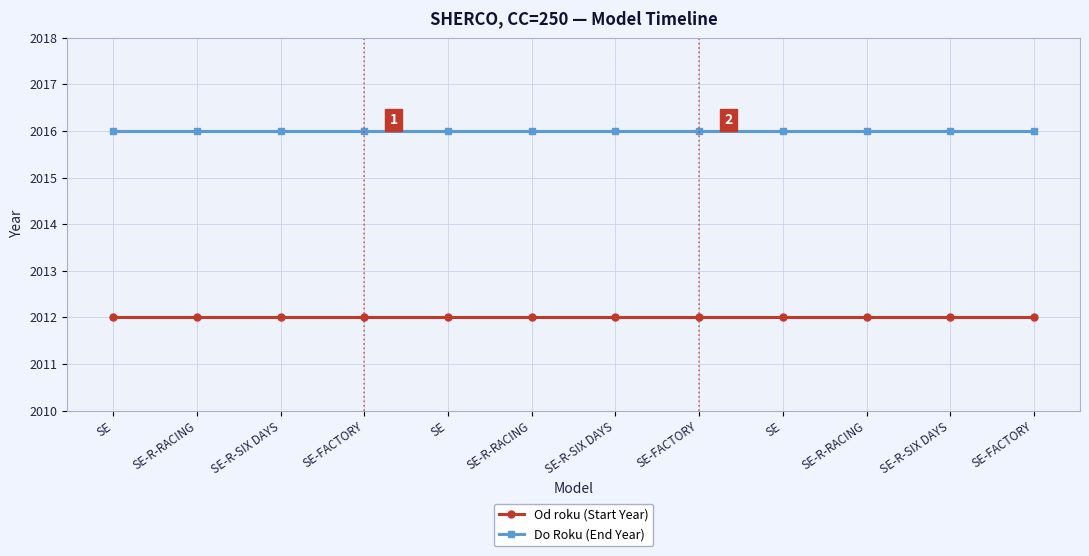

True or false: Od roku (Start Year) has a value of 2012 at SE-FACTORY.

True